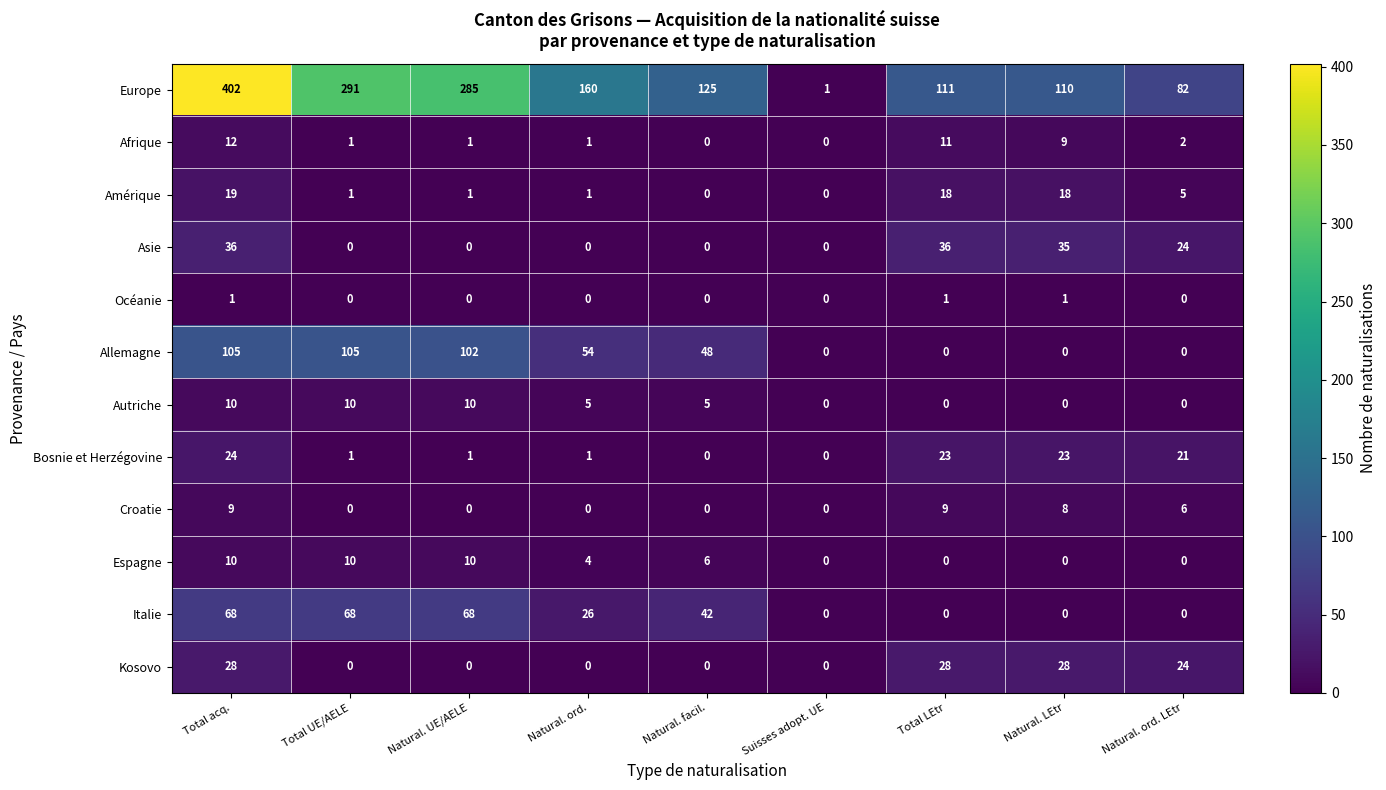

True or false: Bosnie et Herzégovine has a value of 23 at Natural. LEtr.

True